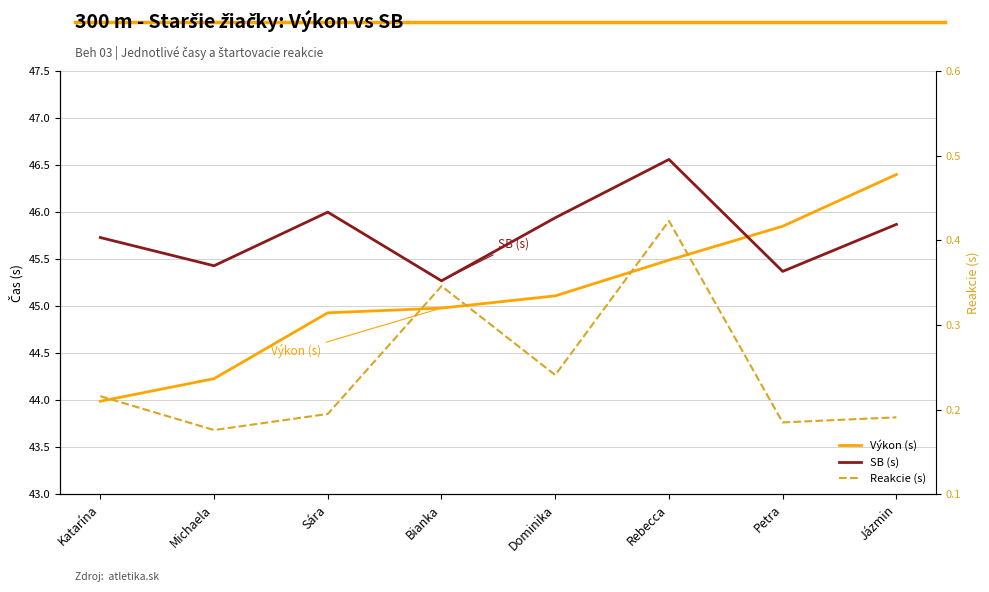

Rank the categories by Reakcie (s) value from highest to lowest.

Rebecca, Bianka, Dominika, Katarína, Sára, Jázmin, Petra, Michaela